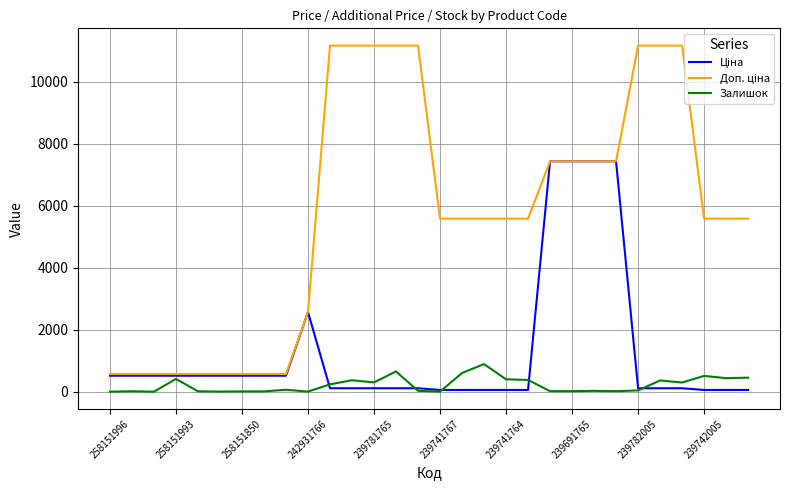

At how many categories does at least one series exceed 3269?

20